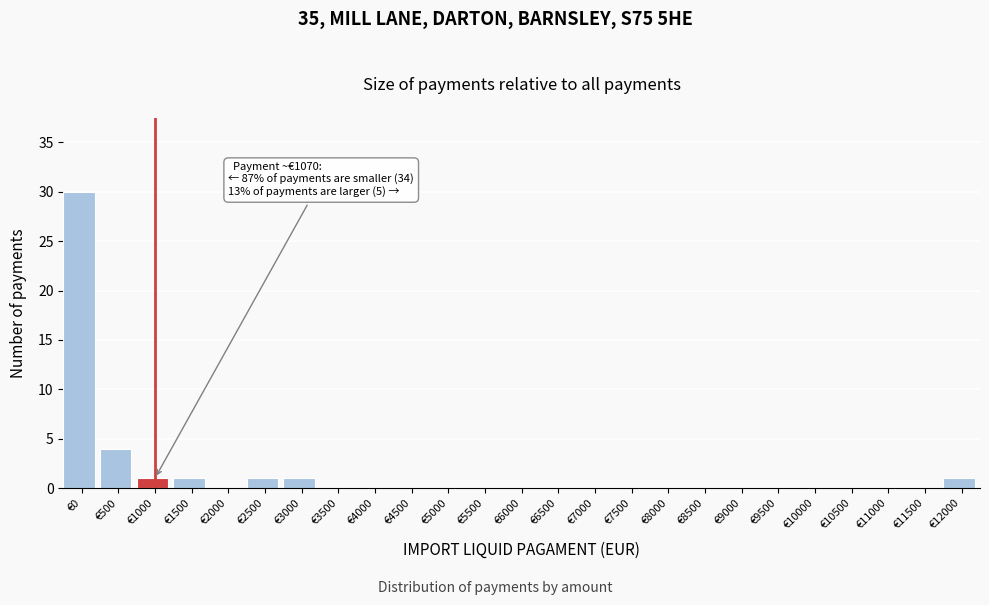

Reading right to left, transcribe all the data shown in this chart.

€12000=1	€11500=0	€11000=0	€10500=0	€10000=0	€9500=0	€9000=0	€8500=0	€8000=0	€7500=0	€7000=0	€6500=0	€6000=0	€5500=0	€5000=0	€4500=0	€4000=0	€3500=0	€3000=1	€2500=1	€2000=0	€1500=1	€1000=1	€500=4	€0=30